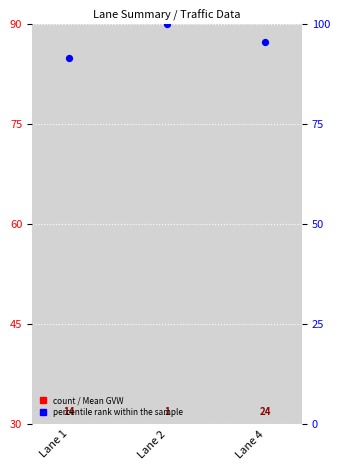

Which series has the largest Y range (max minus min)?

percentile rank within the sample